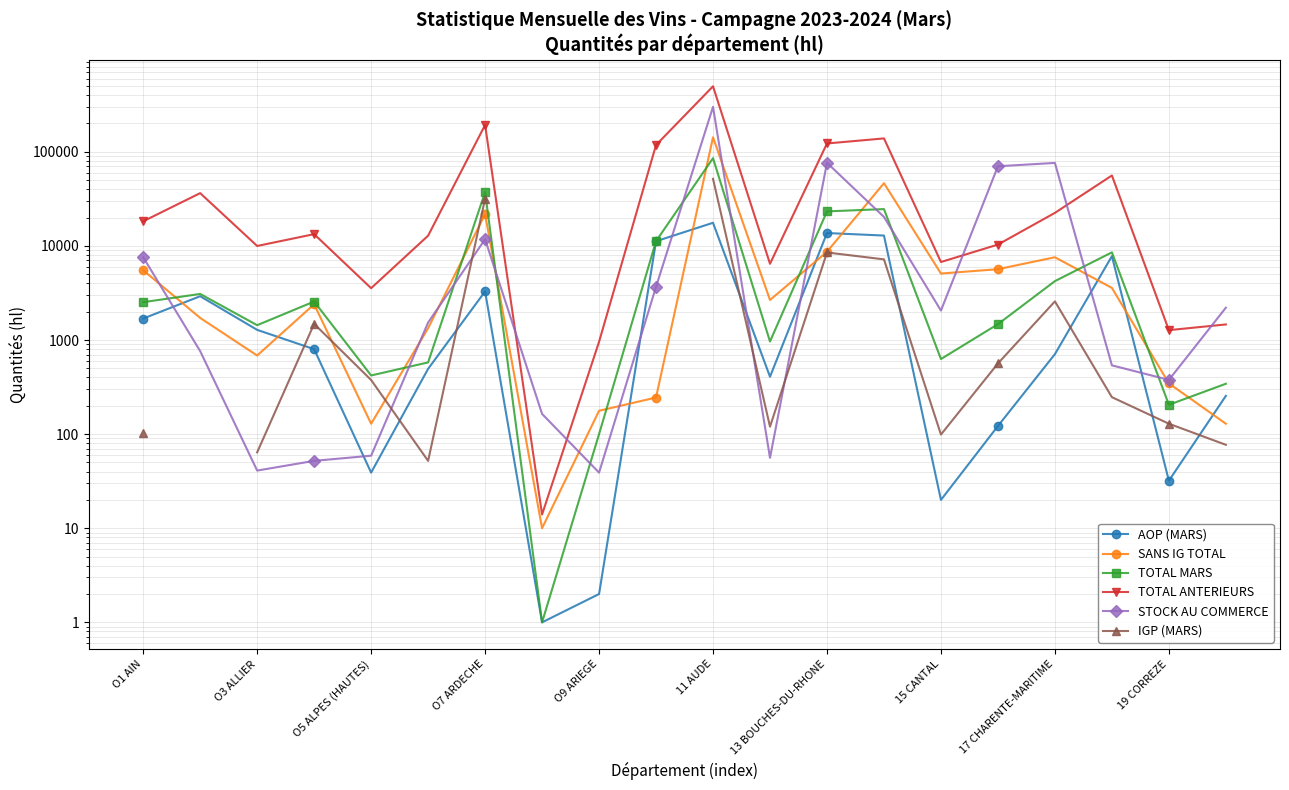

How many data points in AOP (MARS) are above 799?

9